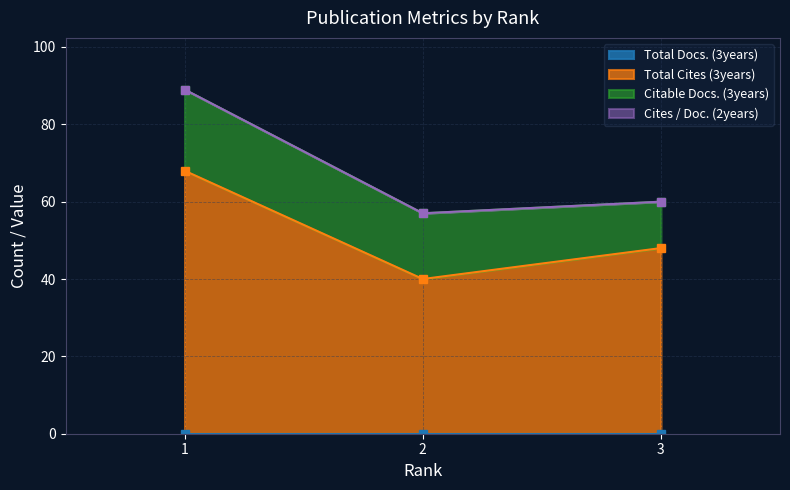

What is the value of the Total Cites (3years) point at the 1st from the left?

68